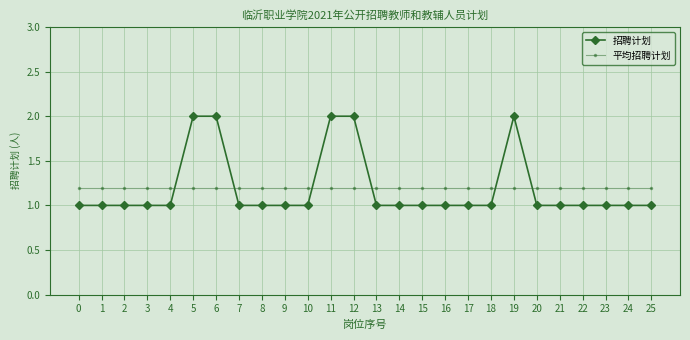

What is the lowest value of the 平均招聘计划 series?

1.2